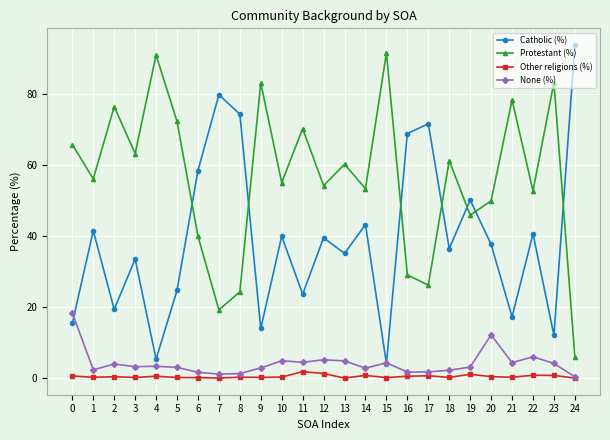

What is the sum of all Protestant (%) values?

1406.6